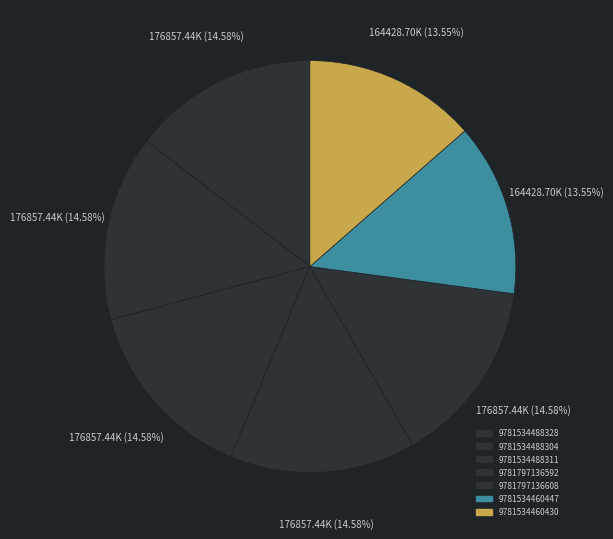

Count the number of slices in the pie.

7